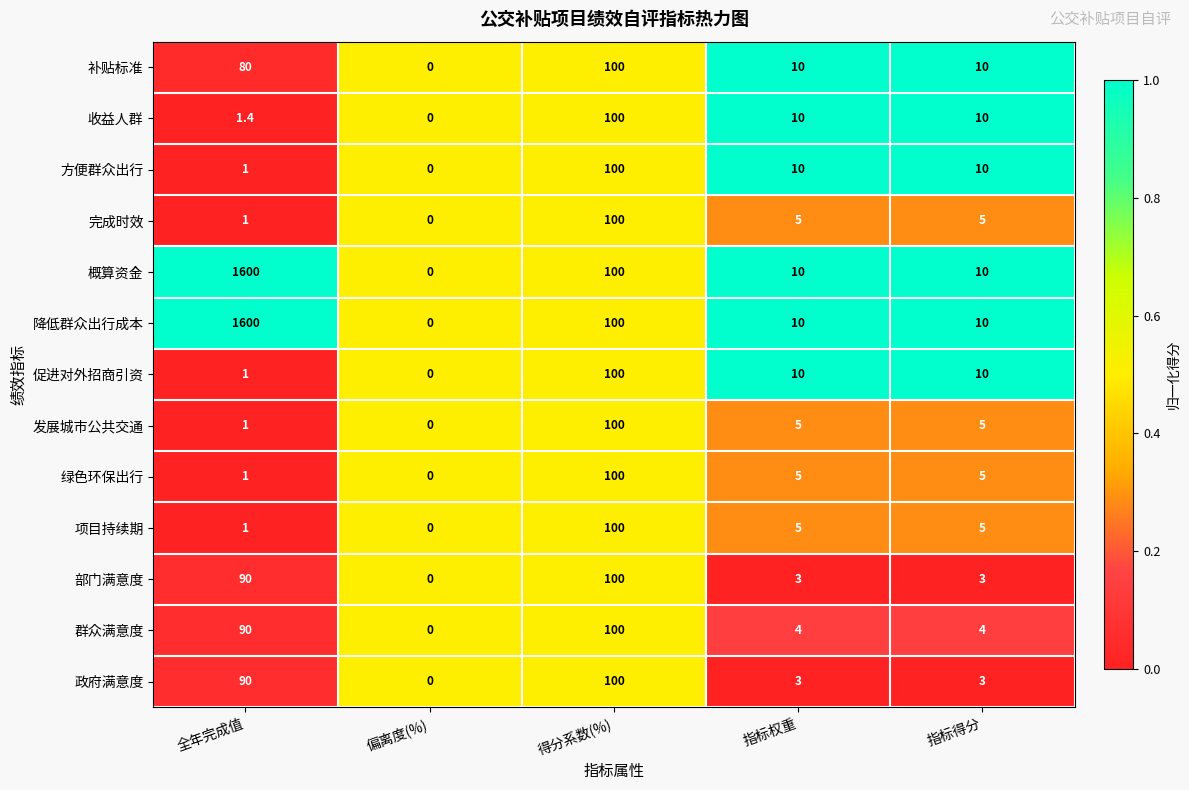

Which category has the highest value in the 绿色环保出行 series?

得分系数(%)